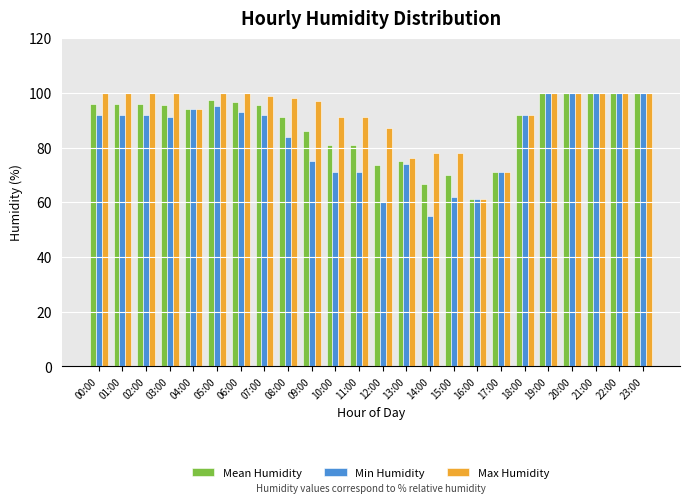

What is the difference between the maximum and minimum values in the Min Humidity series?

45.0